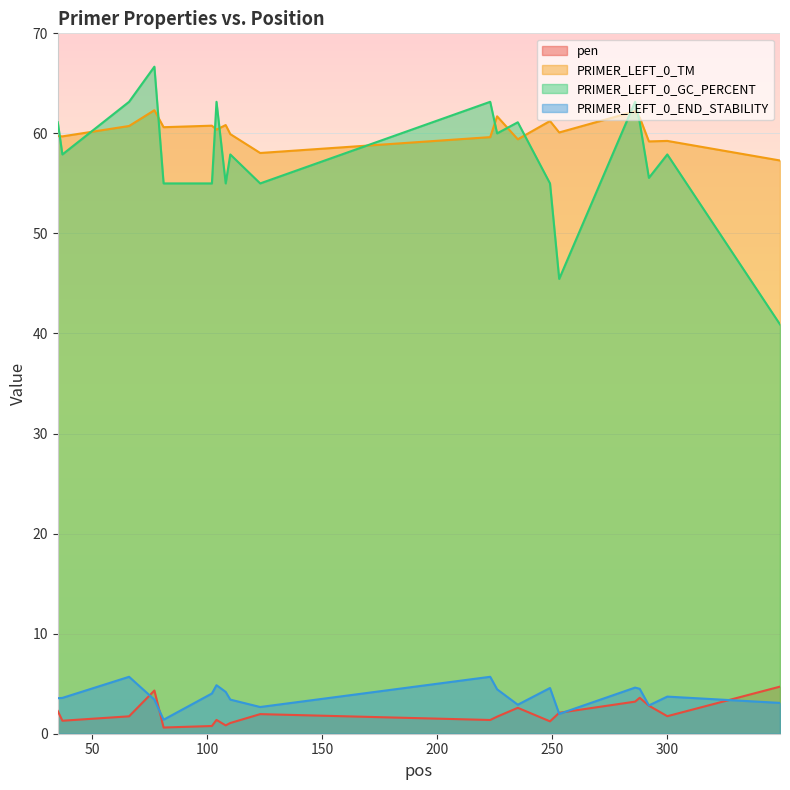

The PRIMER_LEFT_0_END_STABILITY series shows 7.1 at 286. True or false?

False